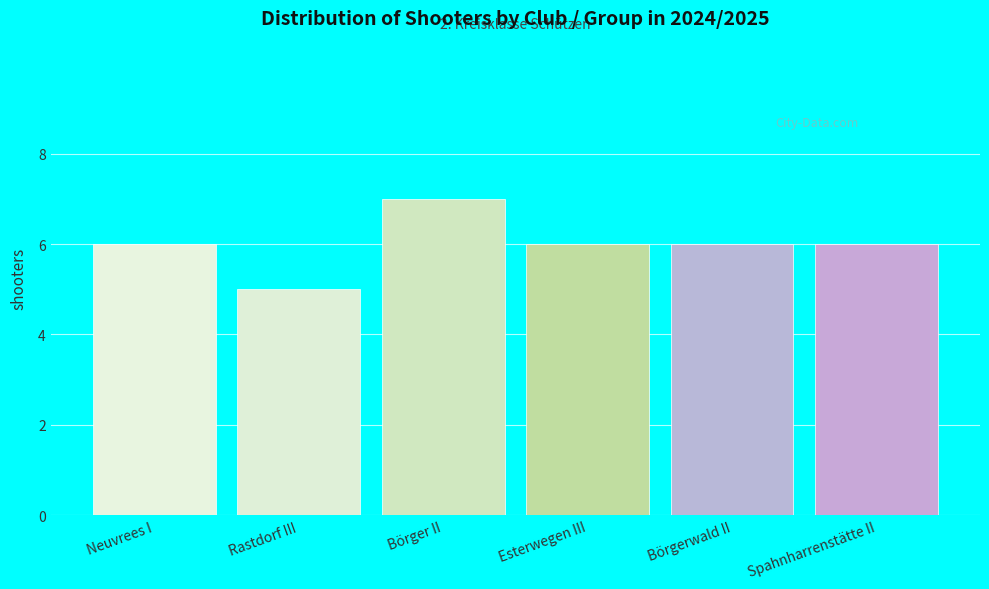

Reading left to right, transcribe all the data shown in this chart.

Neuvrees I=6	Rastdorf III=5	Börger II=7	Esterwegen III=6	Börgerwald II=6	Spahnharrenstätte II=6